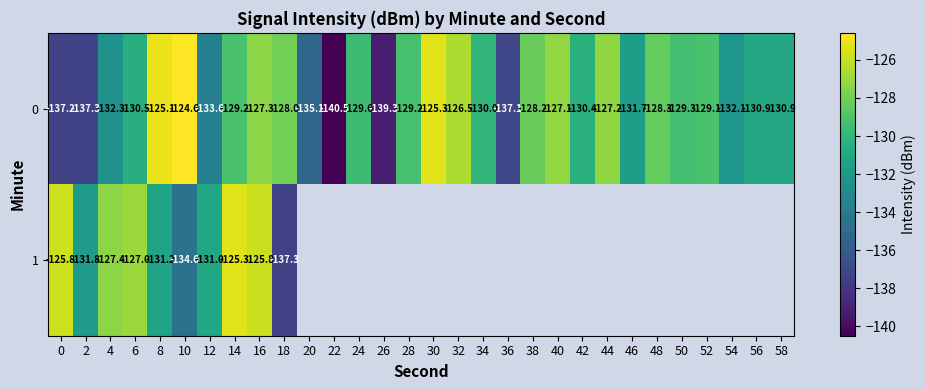

Between 36 and 48, which is larger?

48